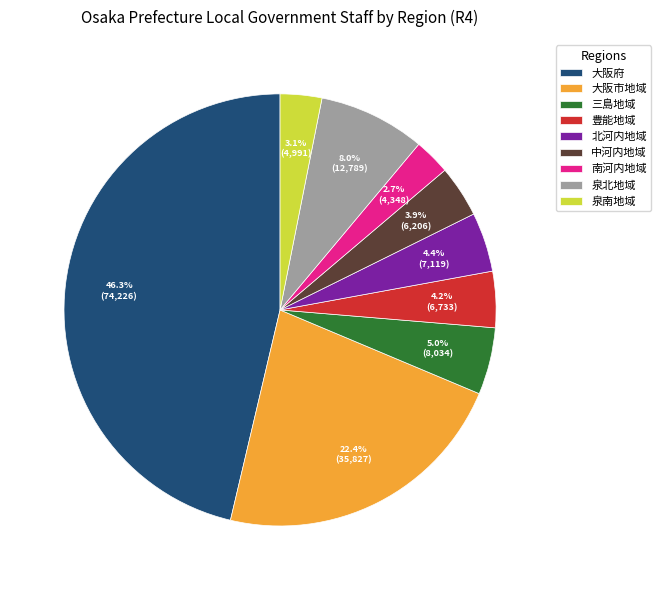

Does 北河内地域 account for over 50% of the chart?

No